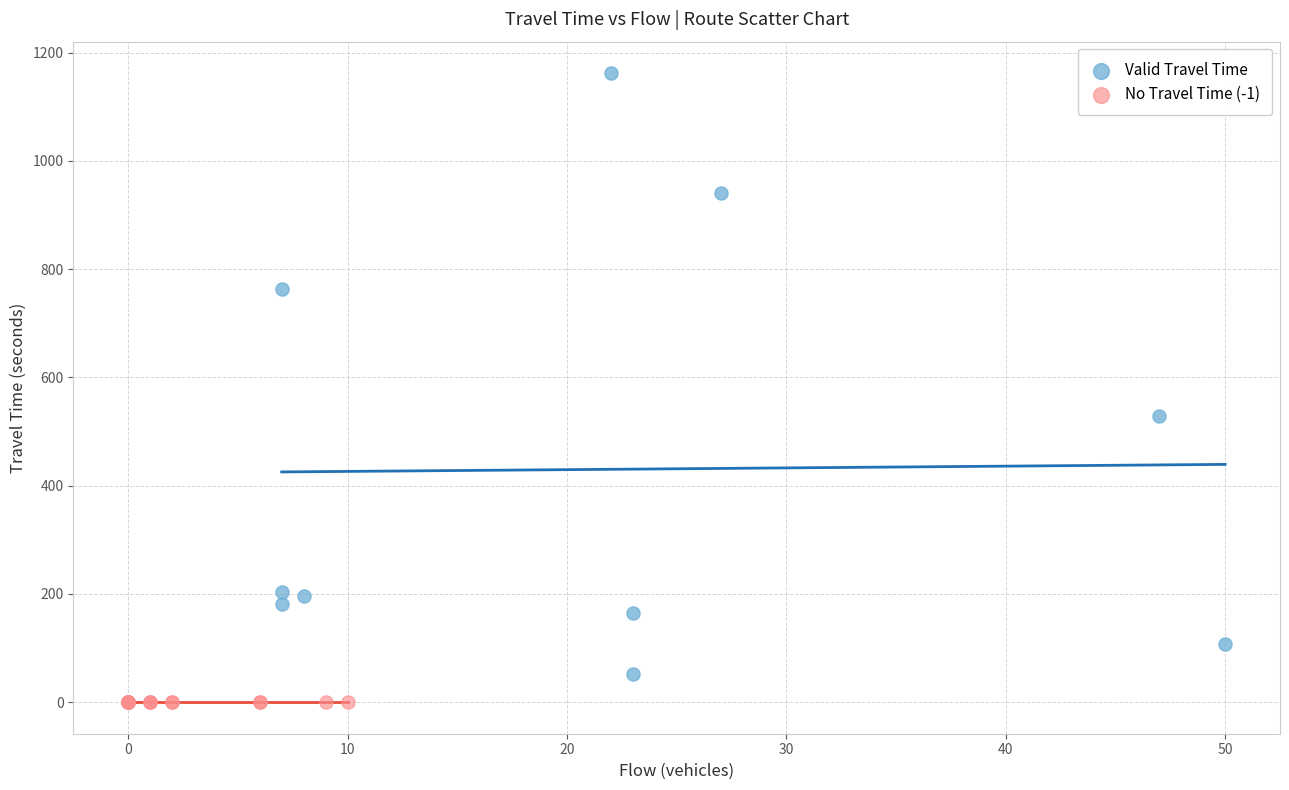

Which series reaches the minimum Y coordinate?

No Travel Time (-1)